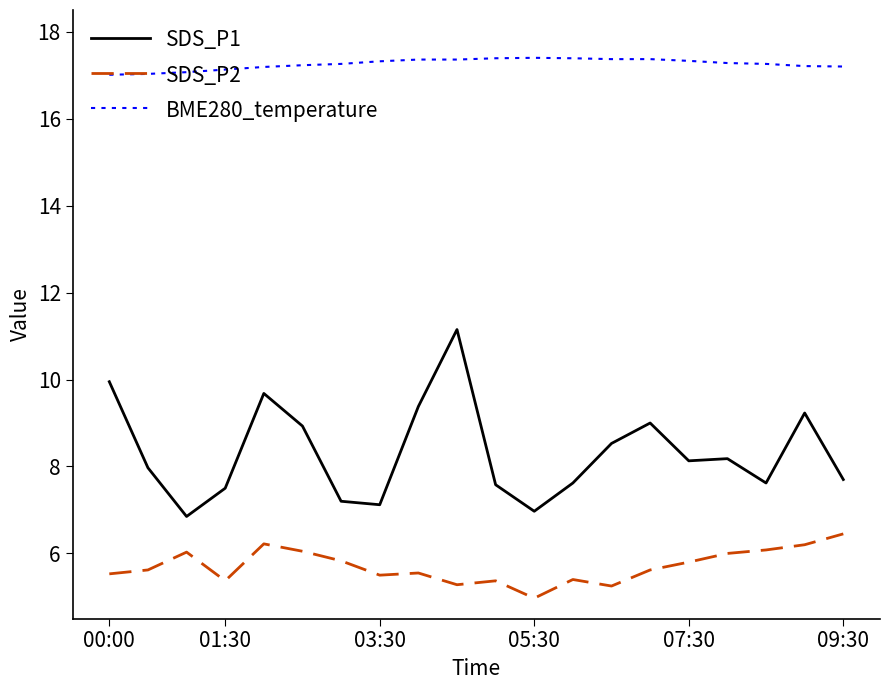

What are all the series names shown in the legend?

SDS_P1, SDS_P2, BME280_temperature